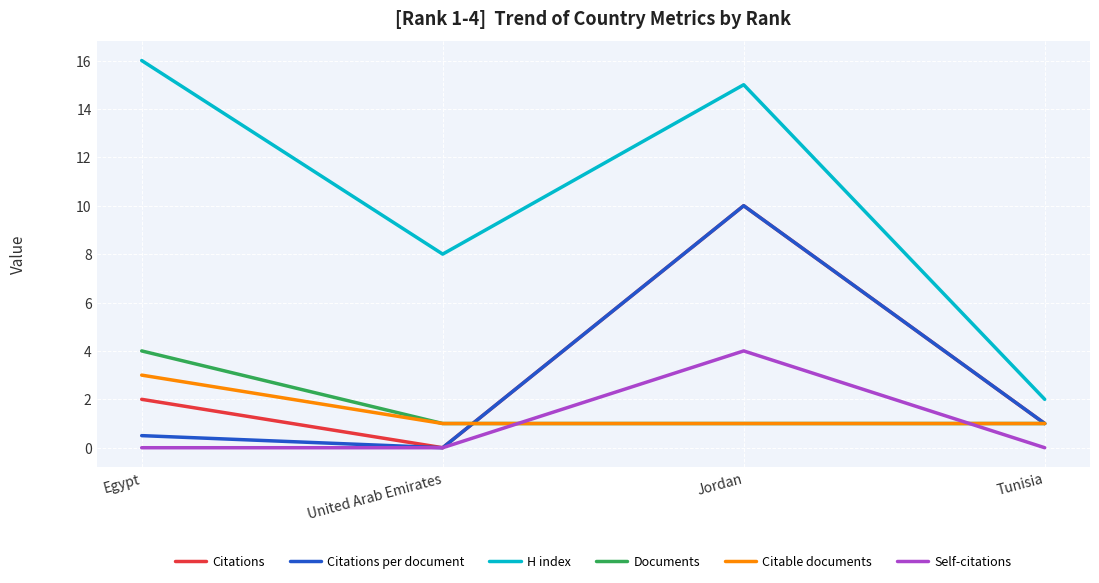

The value of Citations per document at Tunisia is 1.0. True or false?

True